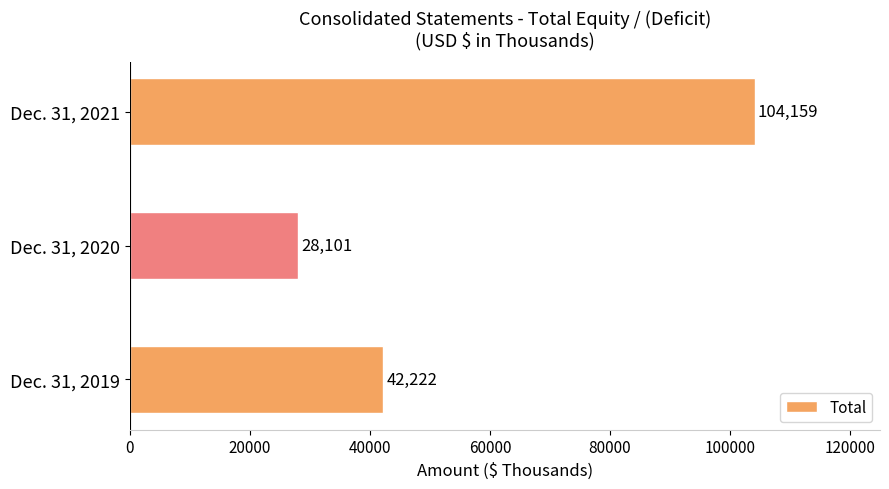

Approximately how many times larger is the value at Dec. 31, 2021 compared to Dec. 31, 2019?

2.5